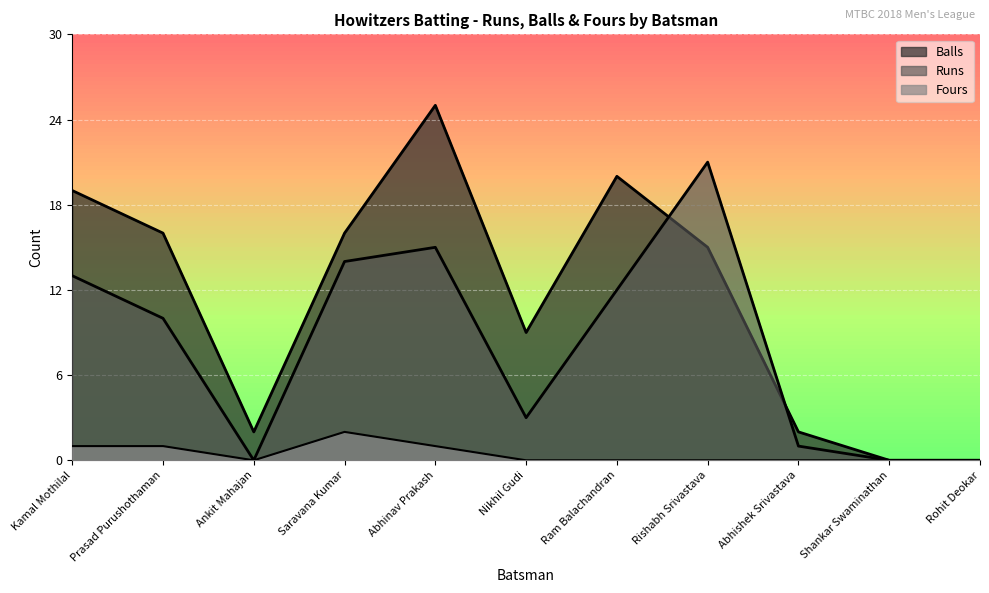

List the series in order of their overall mean, lowest first.

Fours, Runs, Balls